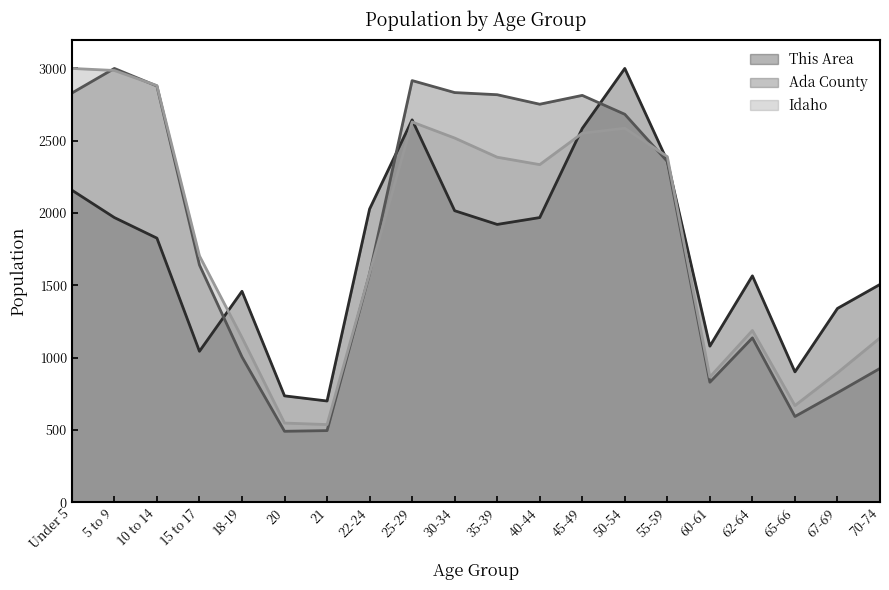

List the series in order of their peak value, lowest first.

This Area, Ada County, Idaho